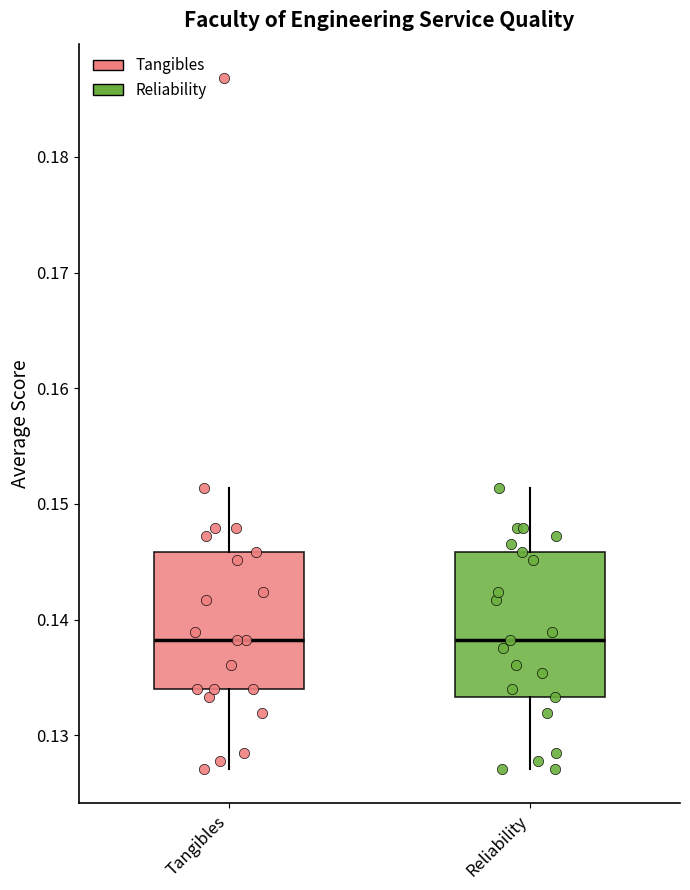

Reading left to right, transcribe this box plot: for each box, give where its median line is, the range the box spans, and where its two whiskers end, as read against the y-axis. The values are not printed on the chart, so give them approximately, as read against the axis.

Tangibles: median 0.138, box 0.134 to 0.146, whiskers 0.127 to 0.151
Reliability: median 0.138, box 0.133 to 0.146, whiskers 0.127 to 0.151